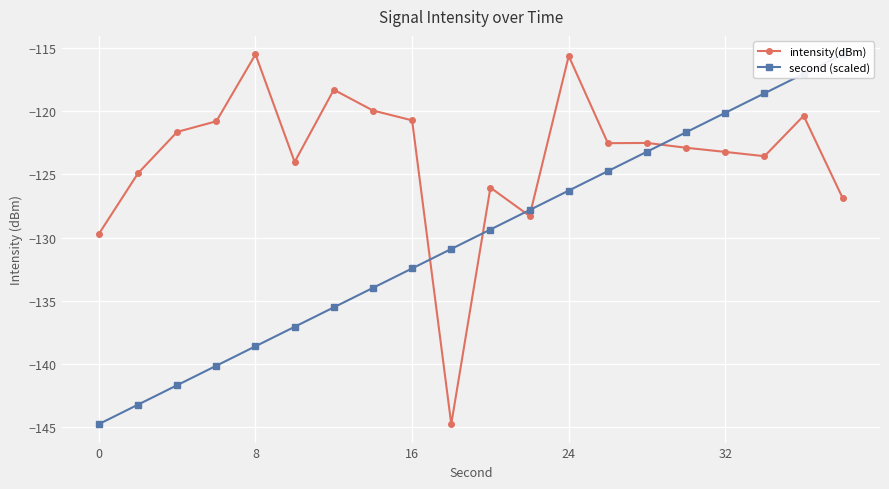

True or false: intensity(dBm) has a value of -186.2 at 32.

False